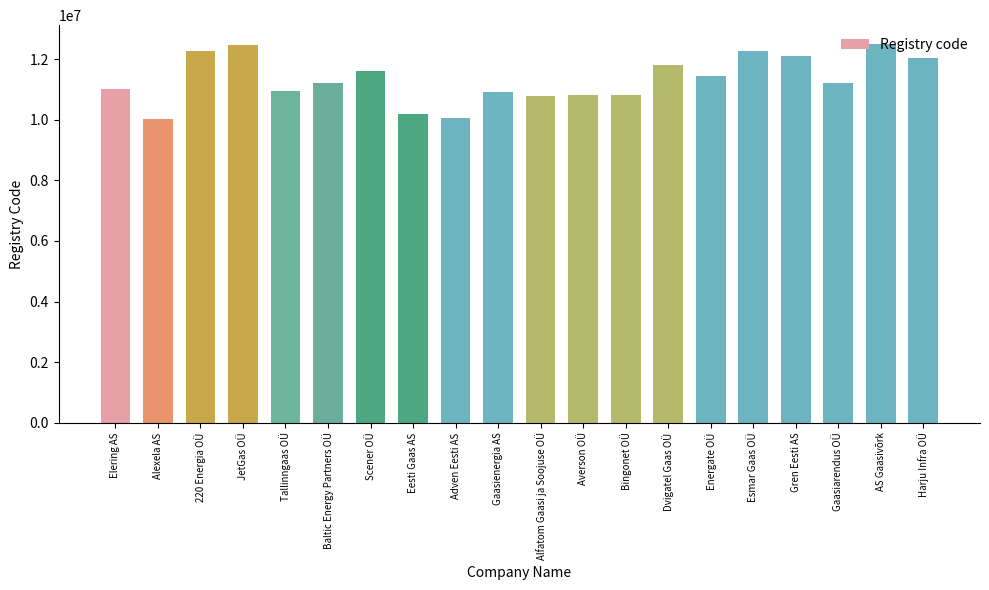

What is the ratio of the value at JetGas OÜ to the value at Elering AS?

1.1